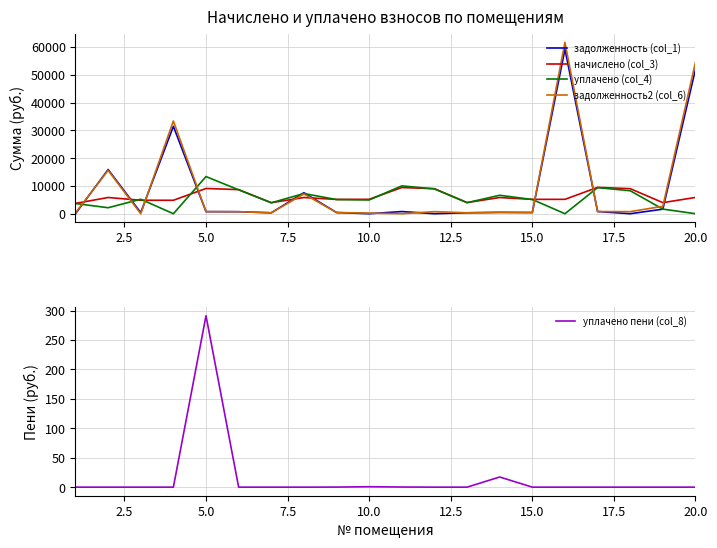

The уплачено (col_4) series shows 21795.8 at 10.0. True or false?

False